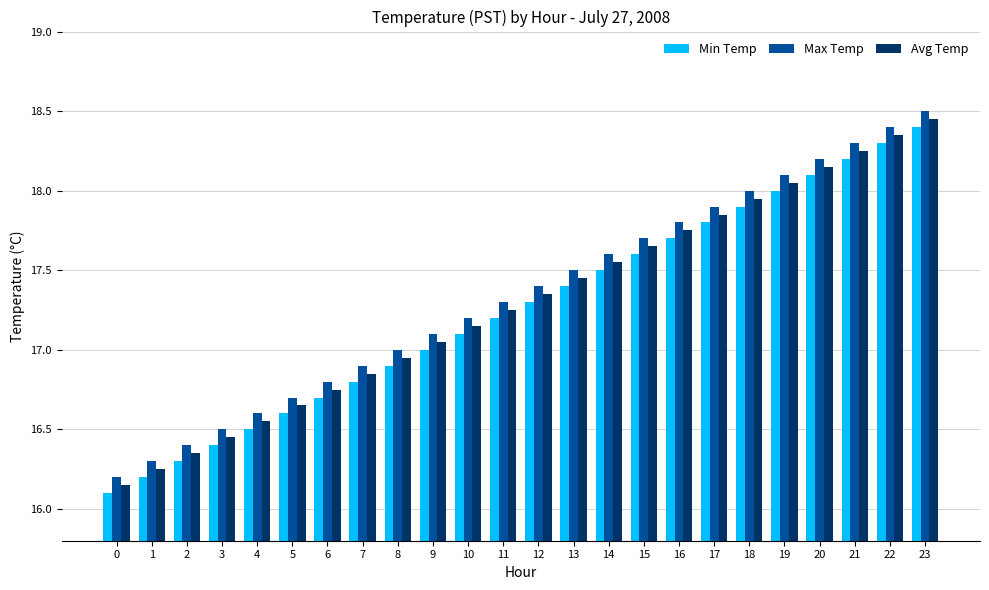

What is the sum of all Max Temp values?

416.4